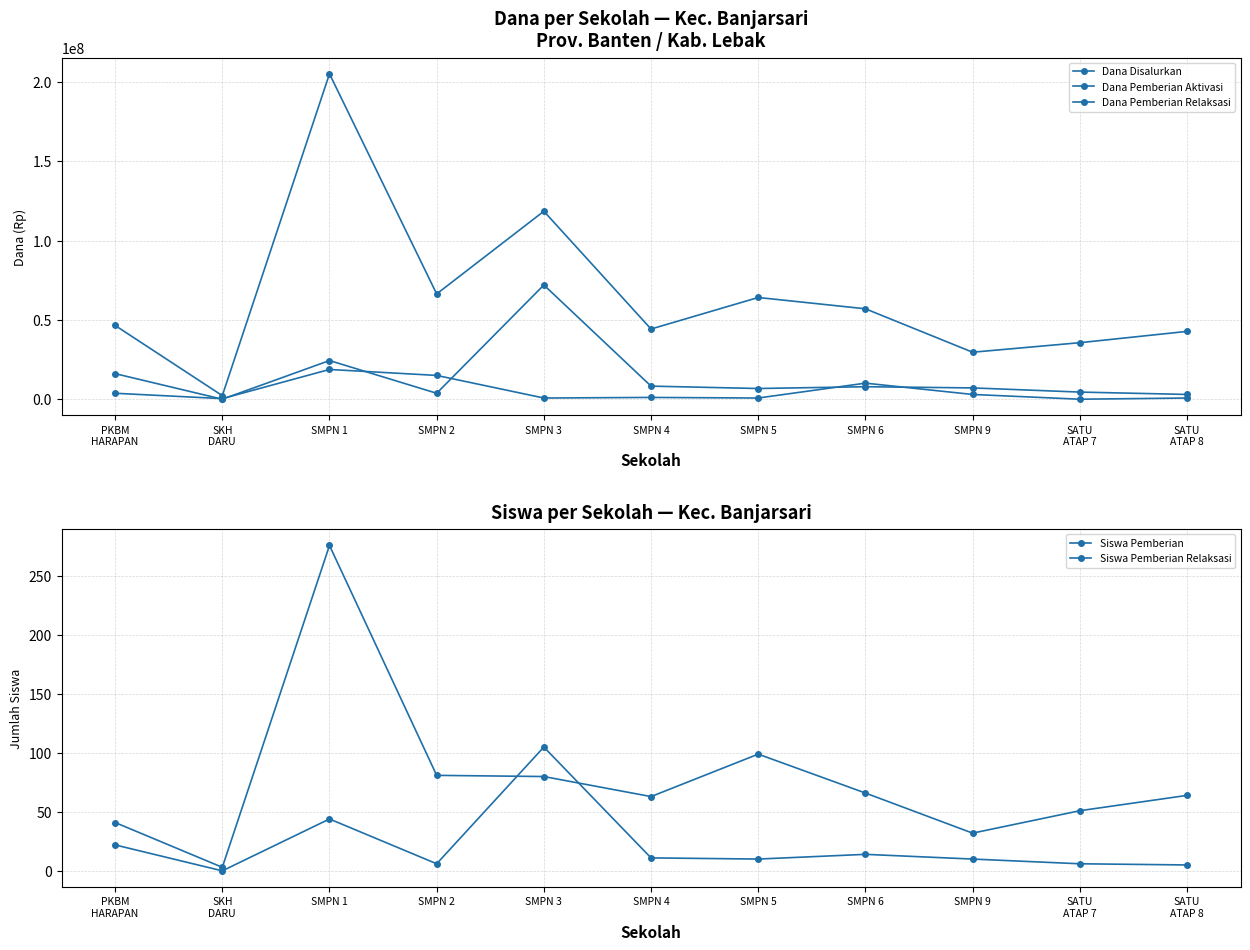

What is the label of the 7th point from the right?

SMPN 3